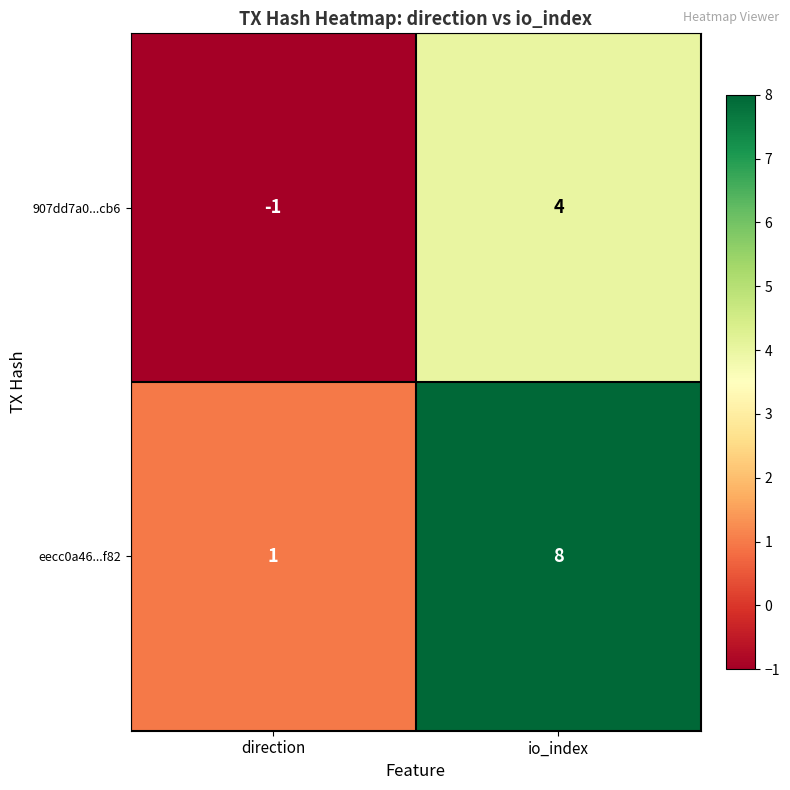

True or false: 907dd7a0...cb6 has a value of 5 at io_index.

False